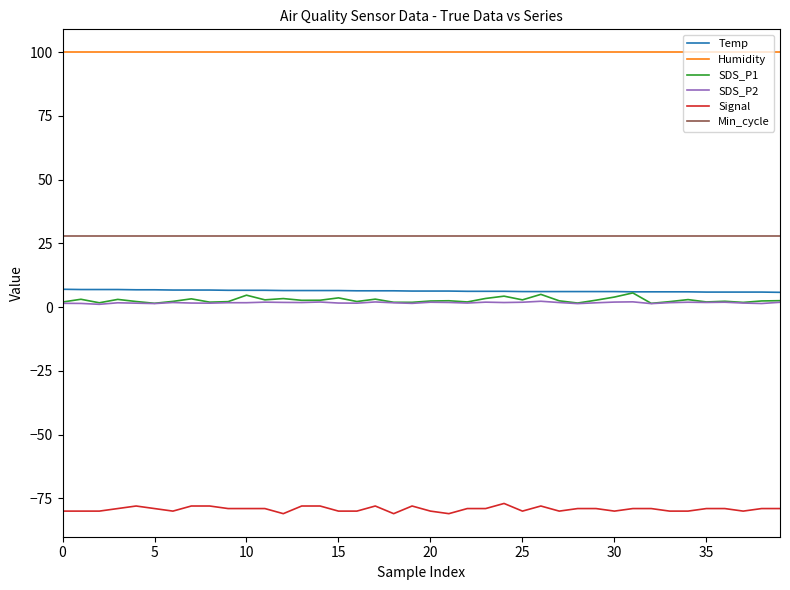

True or false: Min_cycle and SDS_P2 intersect in this chart.

False